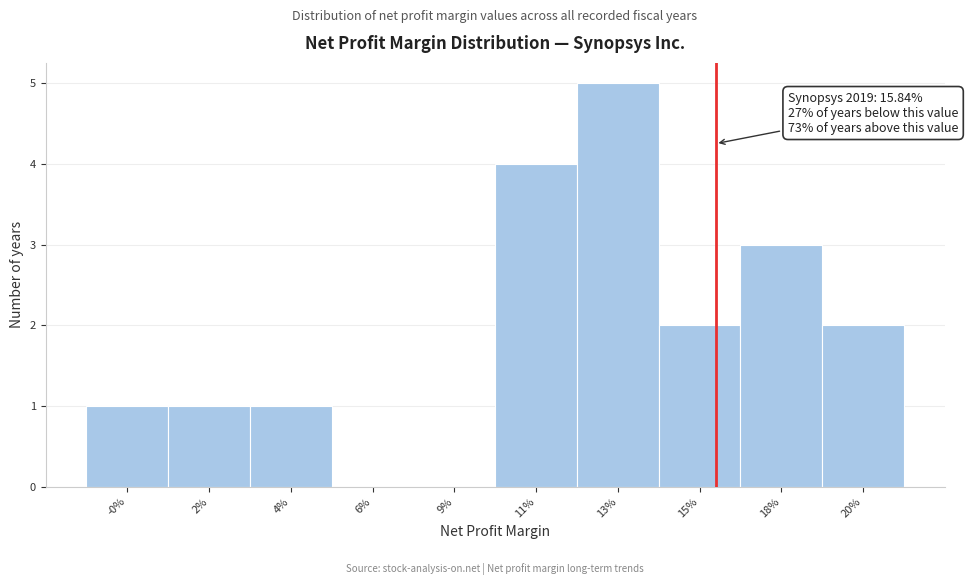

Reading left to right, what are all the values shown in this chart?

-0%=1	2%=1	4%=1	6%=0	9%=0	11%=4	13%=5	15%=2	18%=3	20%=2